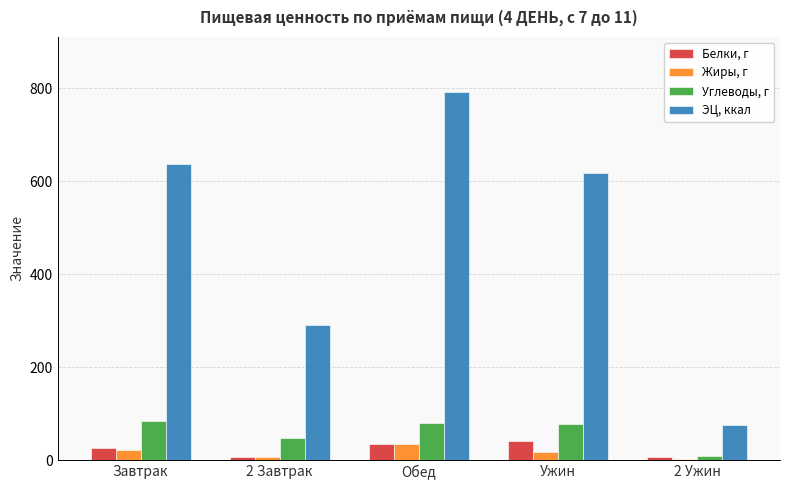

At which label is ЭЦ, ккал closest to 433?

2 Завтрак